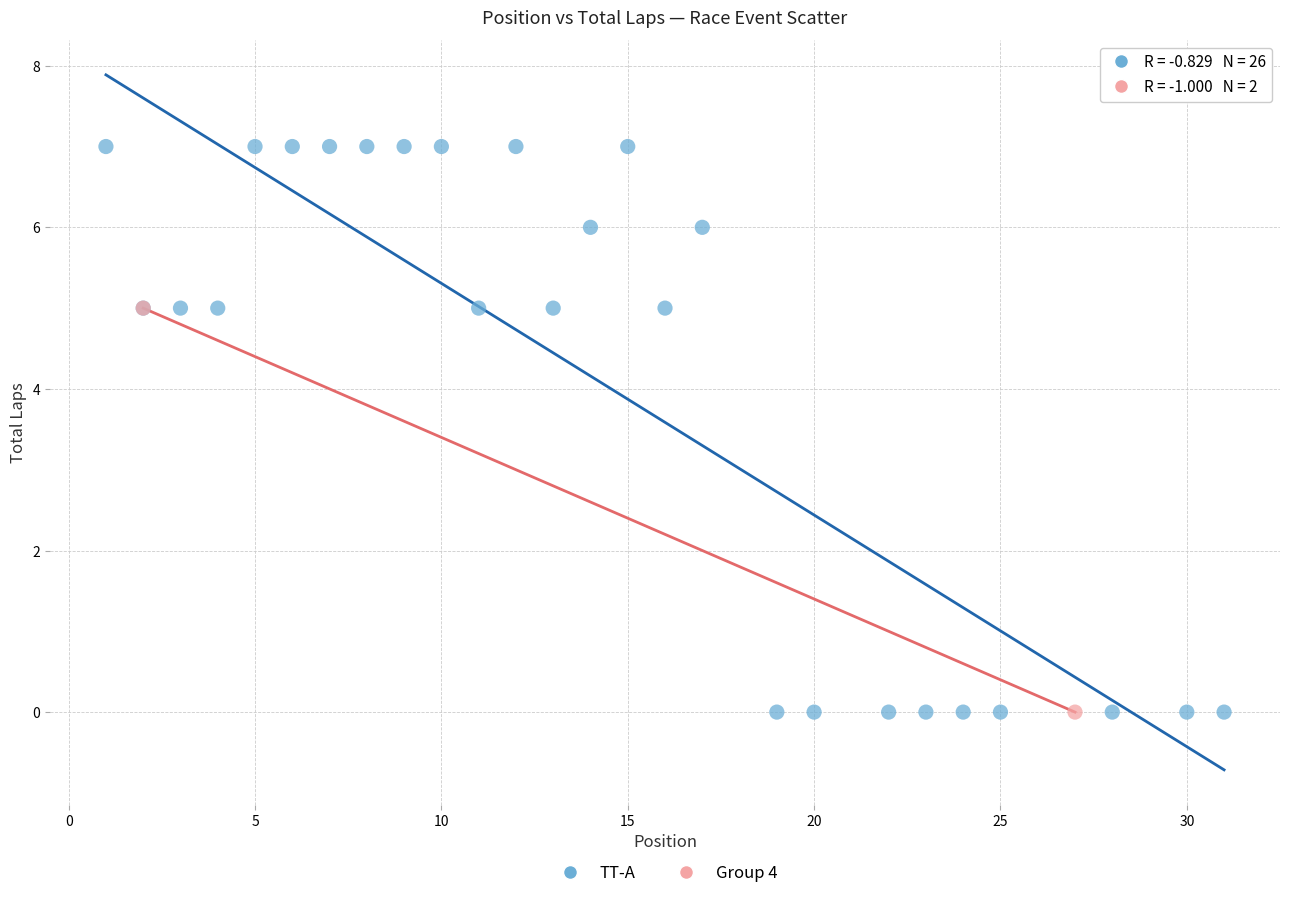

What are all the series names shown in the legend?

TT-A, Group 4